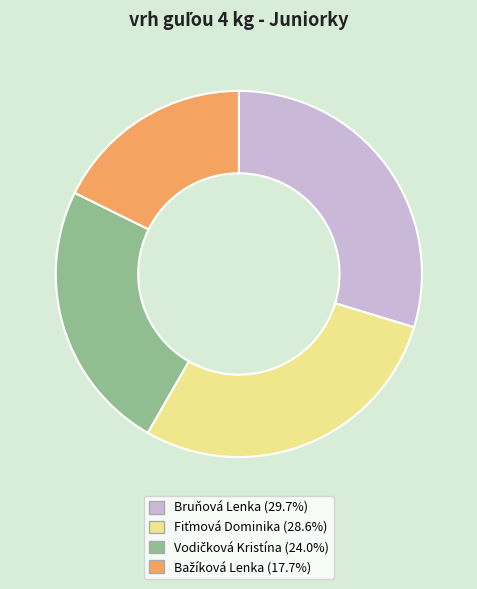

Which category has the biggest portion of the pie?

Bruňová Lenka